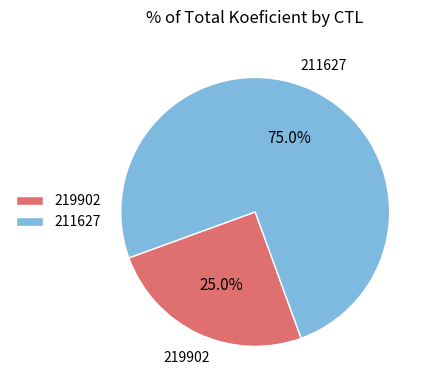

Which has a higher value, 211627 or 219902?

211627